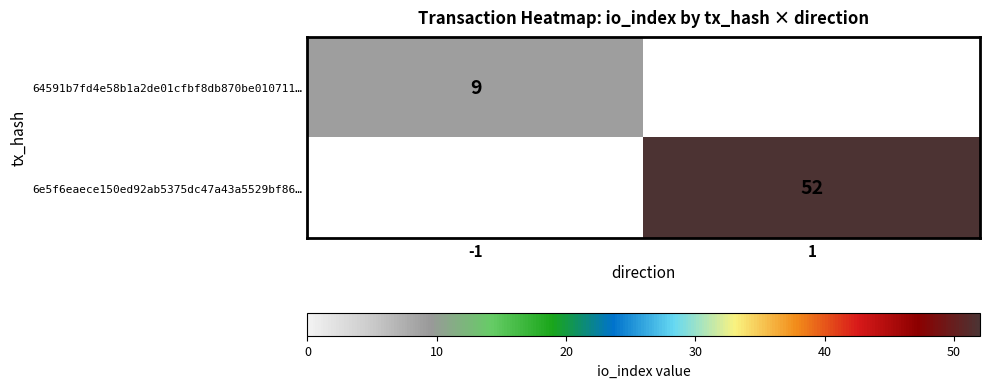

The 64591b7fd4e58b1a2de01cfbf8db870be010711… series shows 13 at -1. True or false?

False